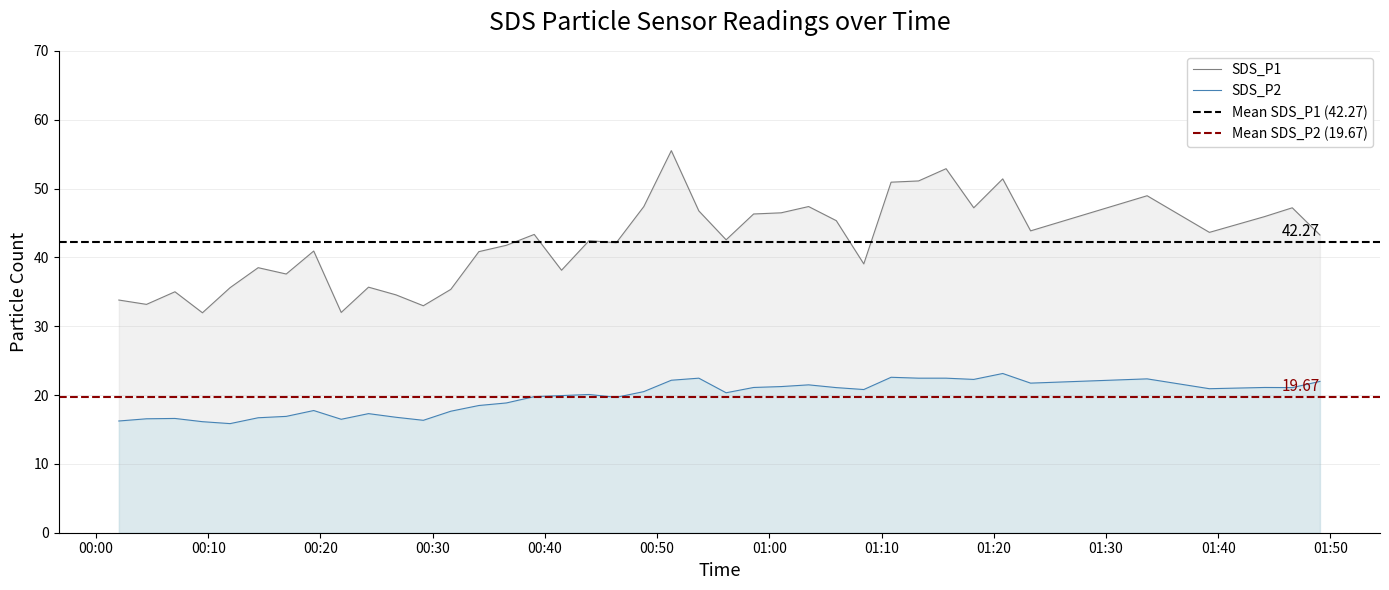

True or false: SDS_P2 and SDS_P1 cross at least once.

False